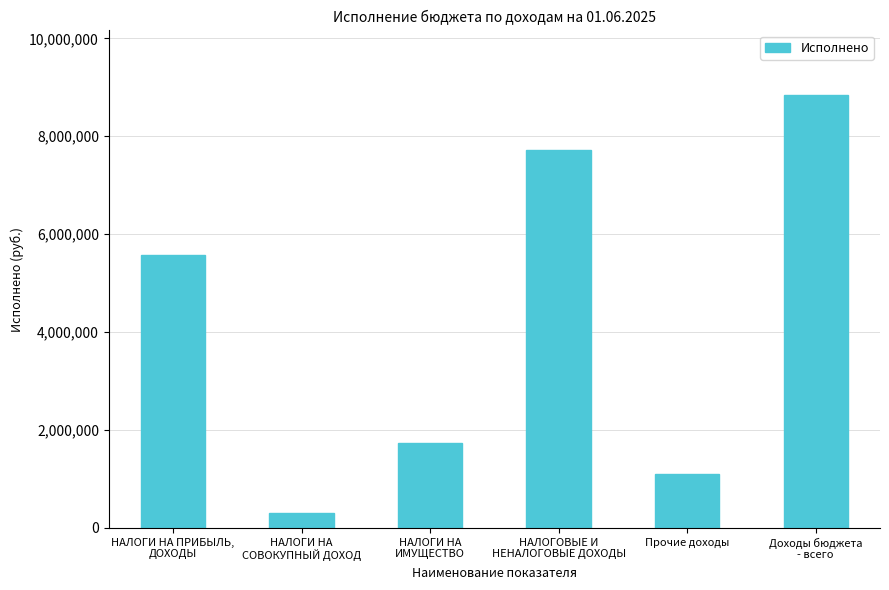

What is the label of the 3rd bar from the right?

НАЛОГОВЫЕ И
НЕНАЛОГОВЫЕ ДОХОДЫ